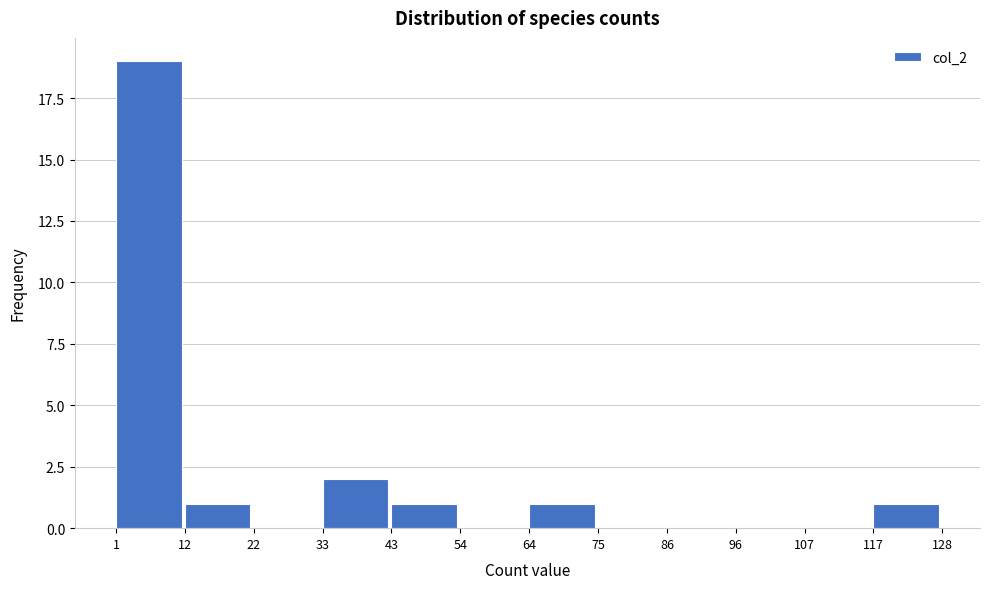

Reading left to right, transcribe this chart: for each bar, give the range it covers on the x-axis and its height. The values are not printed on the chart, so give them approximately, as read against the axis.

1 to 12: 19
12 to 22: 1
22 to 33: 0
33 to 43: 2
43 to 54: 1
54 to 64: 0
64 to 75: 1
75 to 86: 0
86 to 96: 0
96 to 107: 0
107 to 117: 0
117 to 128: 1